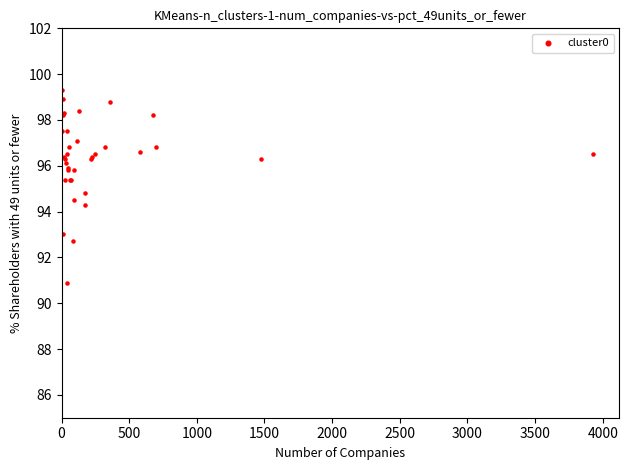

What Y value in the scatter plot is closest to 95?

94.8